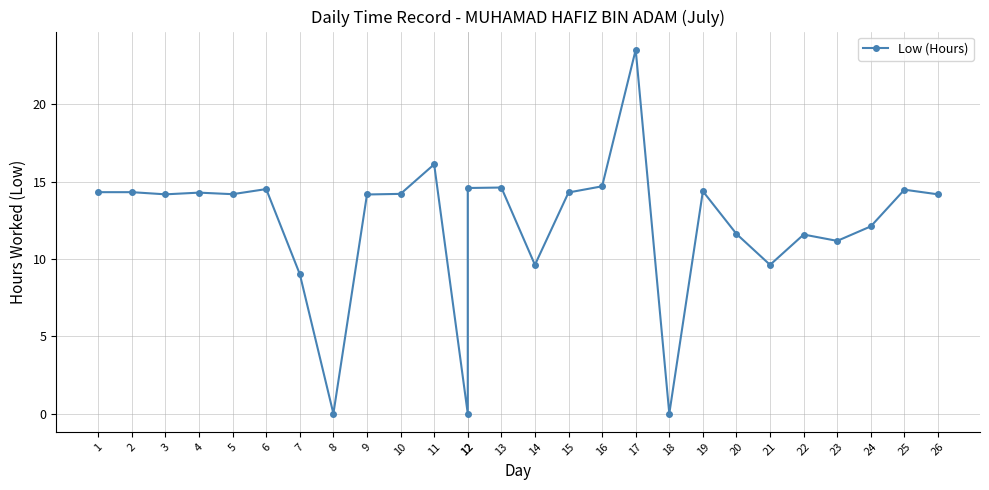

Reading left to right, transcribe all the data shown in this chart.

1=14.3	2=14.3	3=14.2	4=14.3	5=14.2	6=14.5	7=9.0	8=0.0	9=14.2	10=14.2	11=16.1	12=0.0	12=14.6	13=14.6	14=9.6	15=14.3	16=14.7	17=23.5	18=0.0	19=14.4	20=11.6	21=9.6	22=11.6	23=11.2	24=12.1	25=14.5	26=14.2